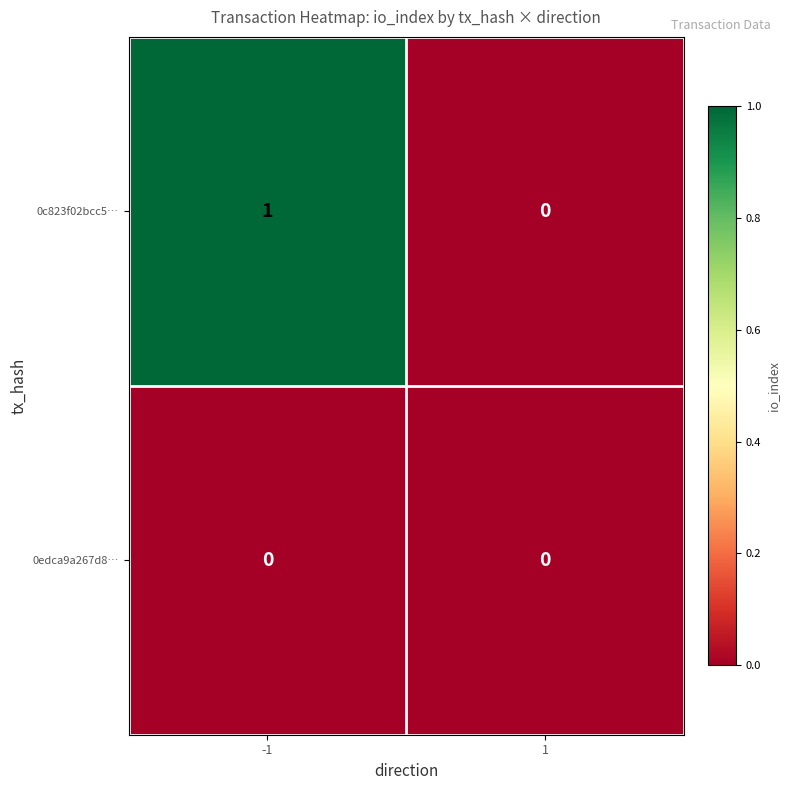

Which series has the largest total across all categories?

0c823f02bcc5…